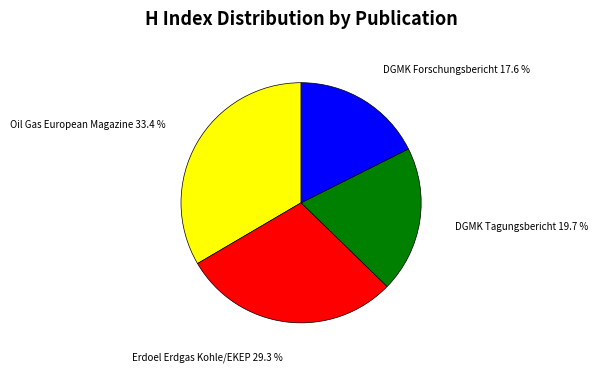

To the nearest percent, what is the difference between the Erdoel Erdgas Kohle/EKEP and DGMK Tagungsbericht slice percentages?

10%